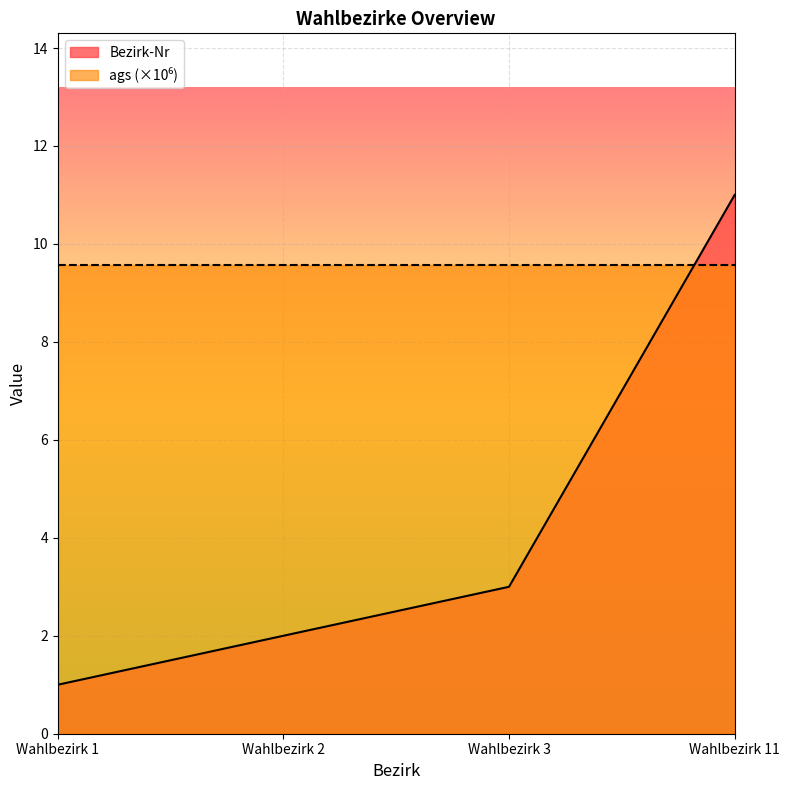

How many data points are above 3?

1